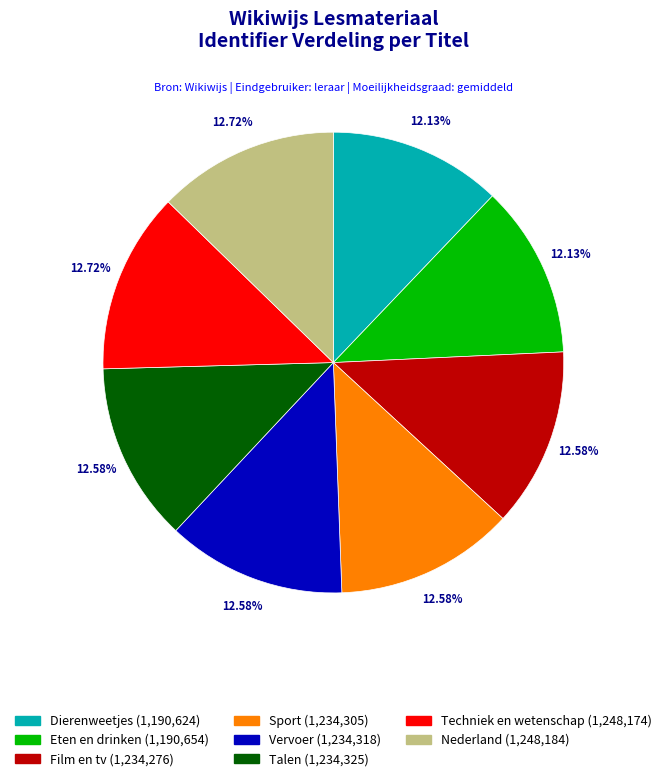

The Dierenweetjes slice represents 7% of the pie. True or false?

False